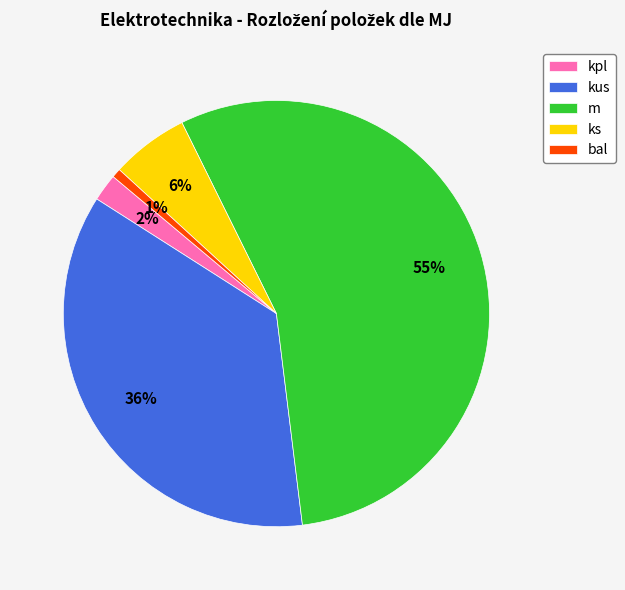

Does ks represent more than half of the total?

No